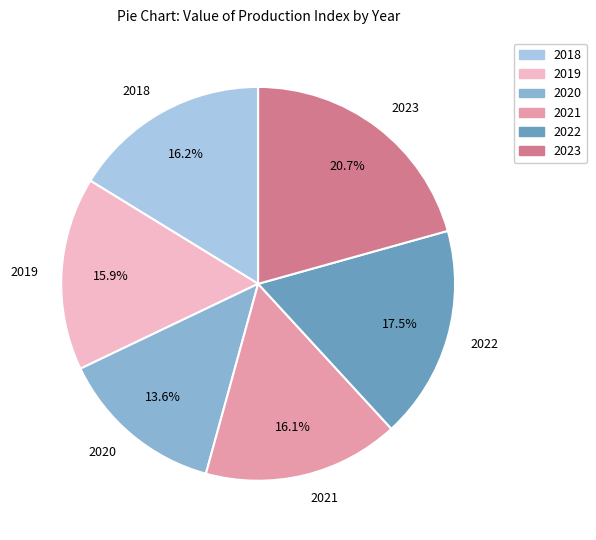

Count the number of slices in the pie.

6